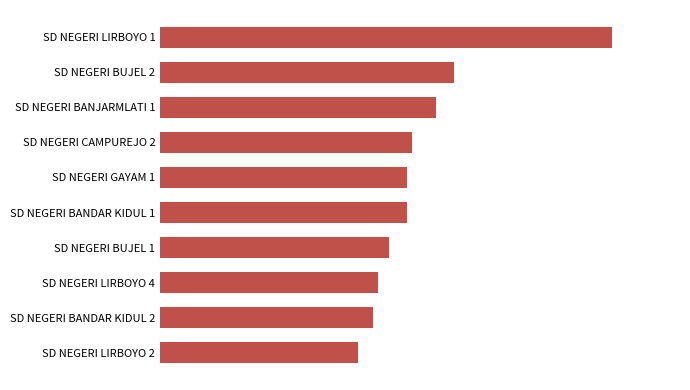

Where is the data nearest to the value 125?

SD NEGERI BUJEL 2